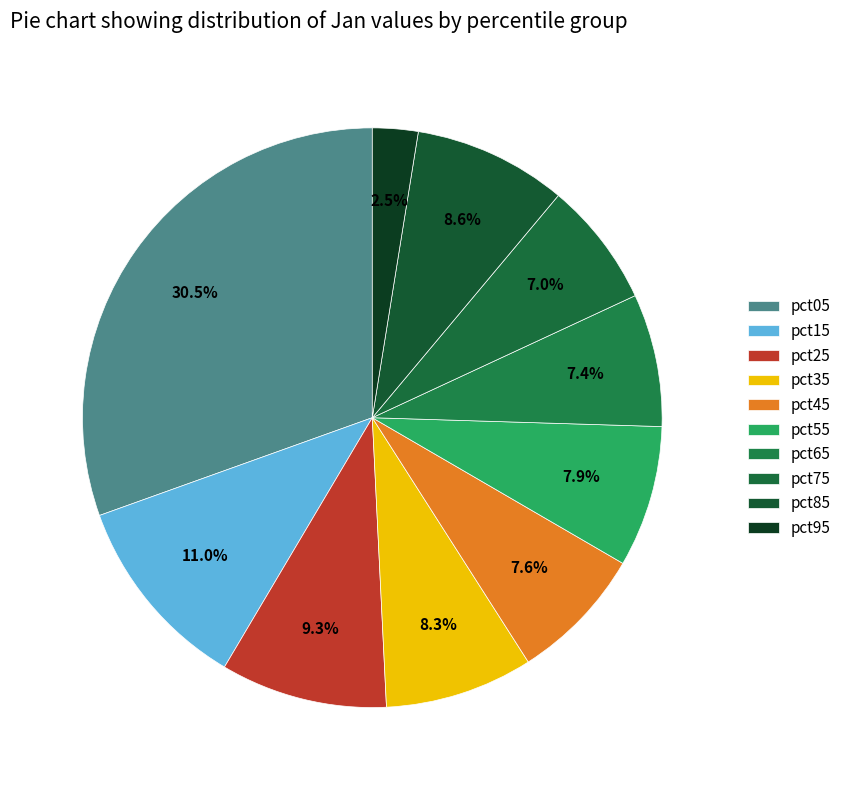

How many segments does this pie chart have?

10